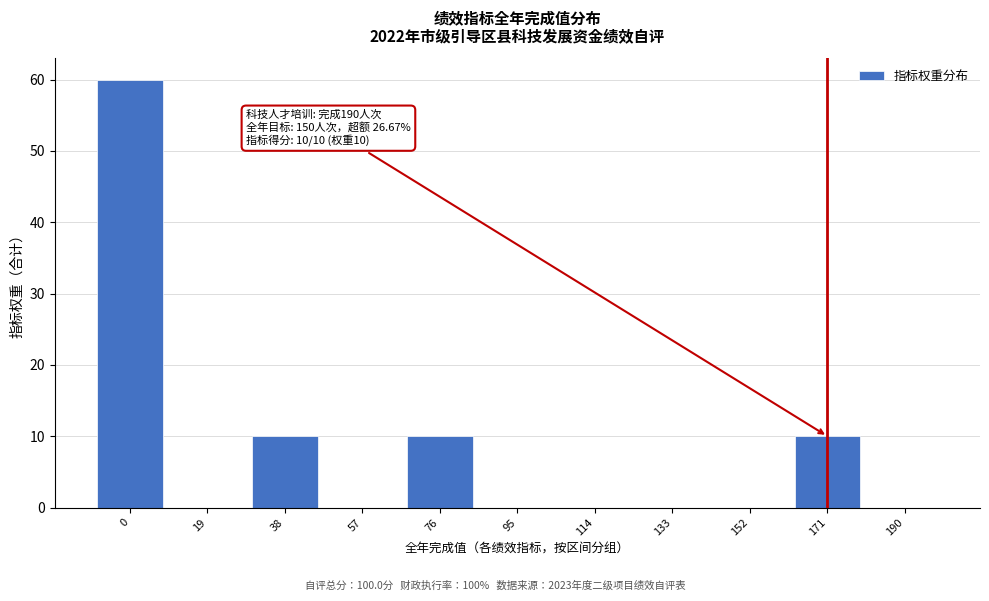

Reading left to right, what are all the values shown in this chart?

0=60	19=0	38=10	57=0	76=10	95=0	114=0	133=0	152=0	171=10	190=0